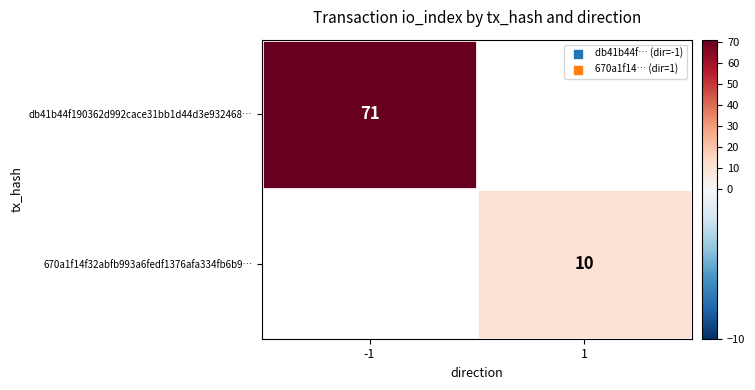

The value of db41b44f190362d992cace31bb1d44d3e932468… at -1 is 71.0. True or false?

True